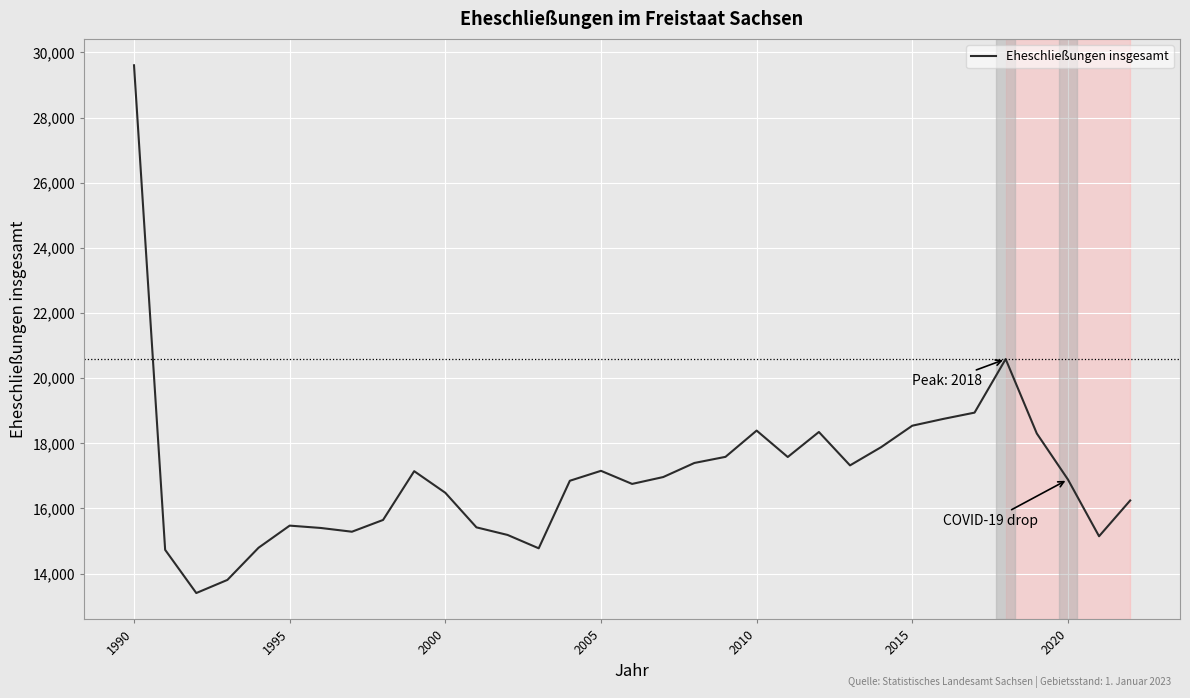

What is the difference between the maximum and minimum values?

16198